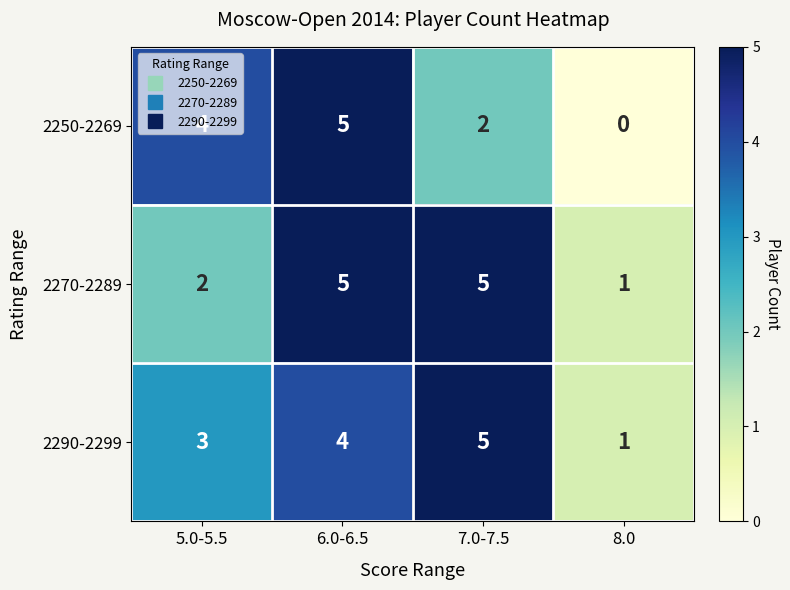

Which category has the highest value in the 2250-2269 series?

6.0-6.5